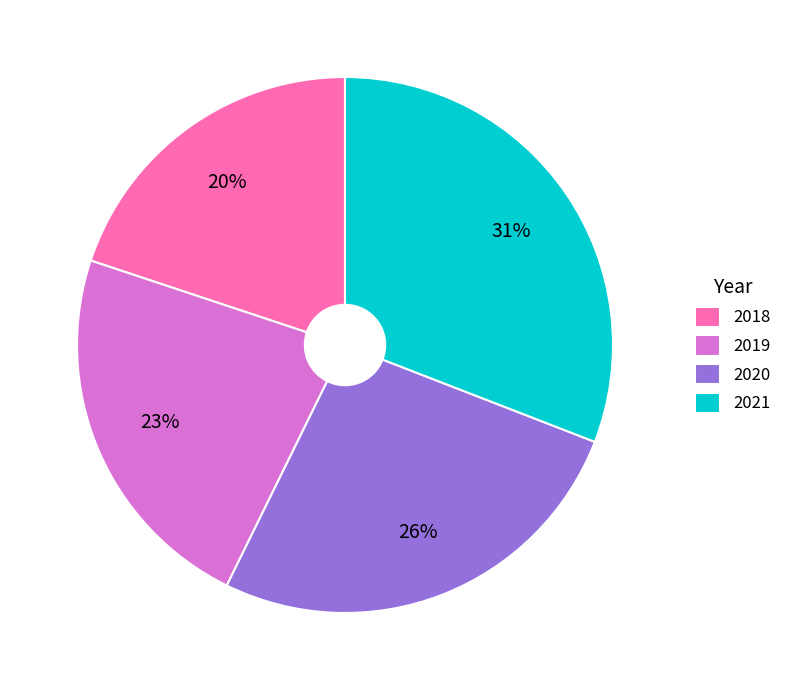

Is it true that 2018 is 20% of the pie?

True